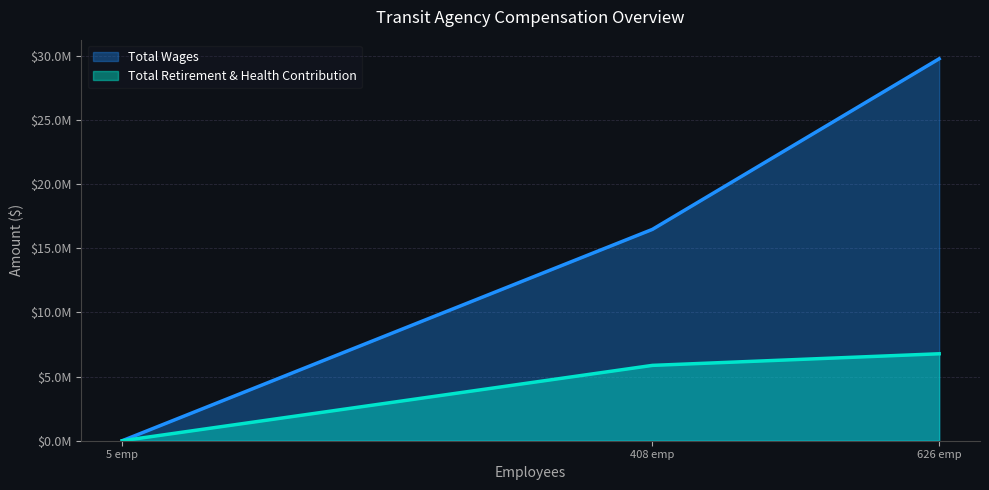

What is the change in value from 5 emp to 626 emp?

+29749778